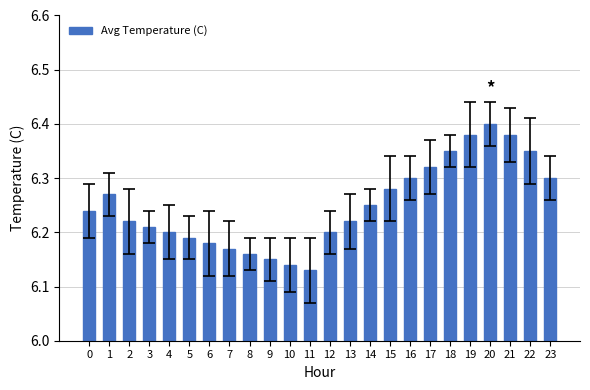

What is the sum of all values?

150.0